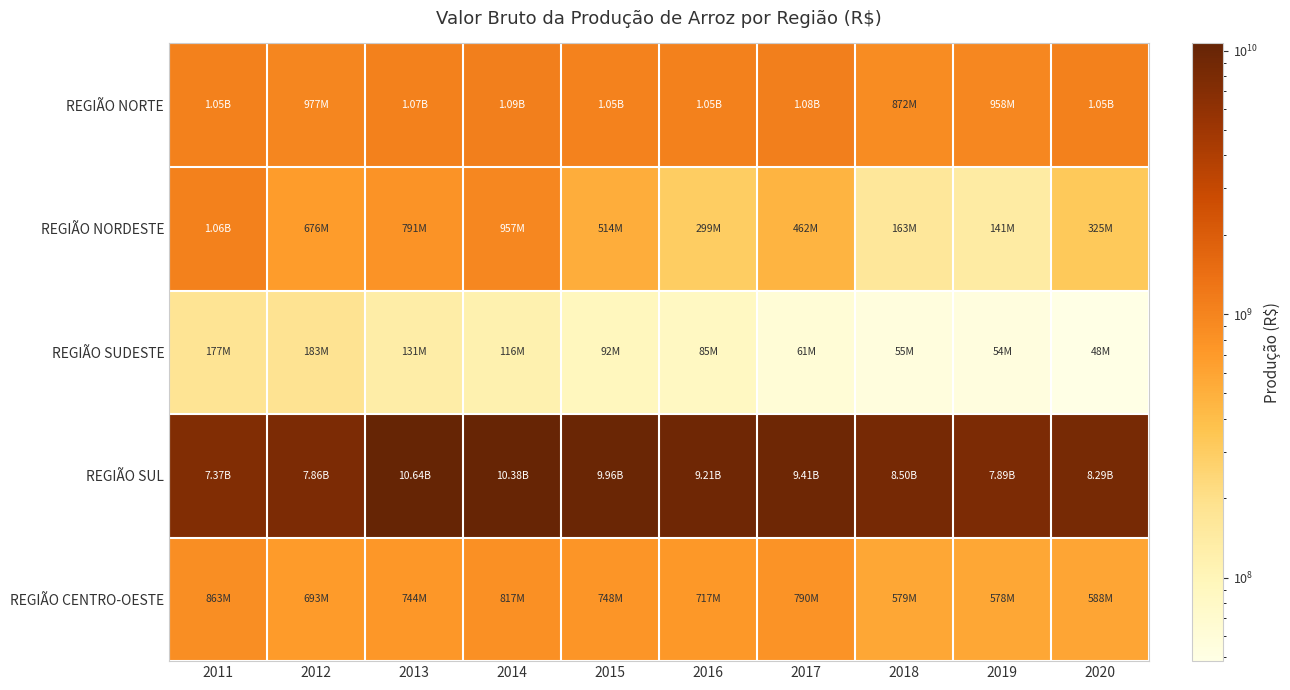

What is the smallest value displayed?

48178968.2